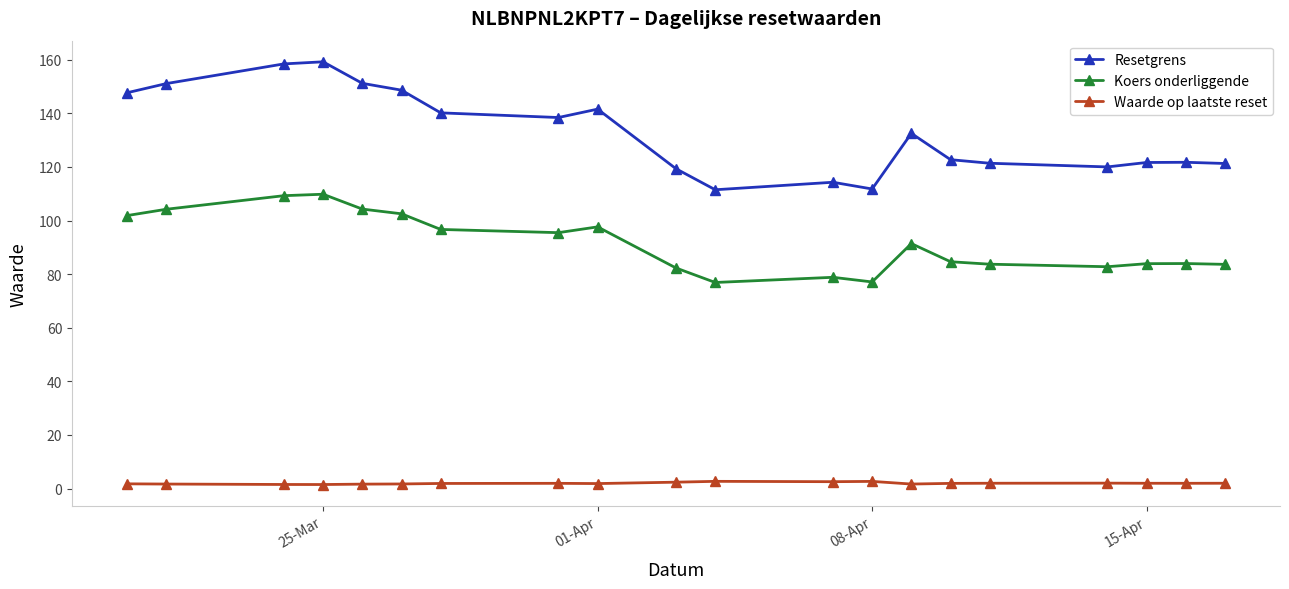

In Koers onderliggende, how many points are lower than both neighbors (excluding endpoints)?

4